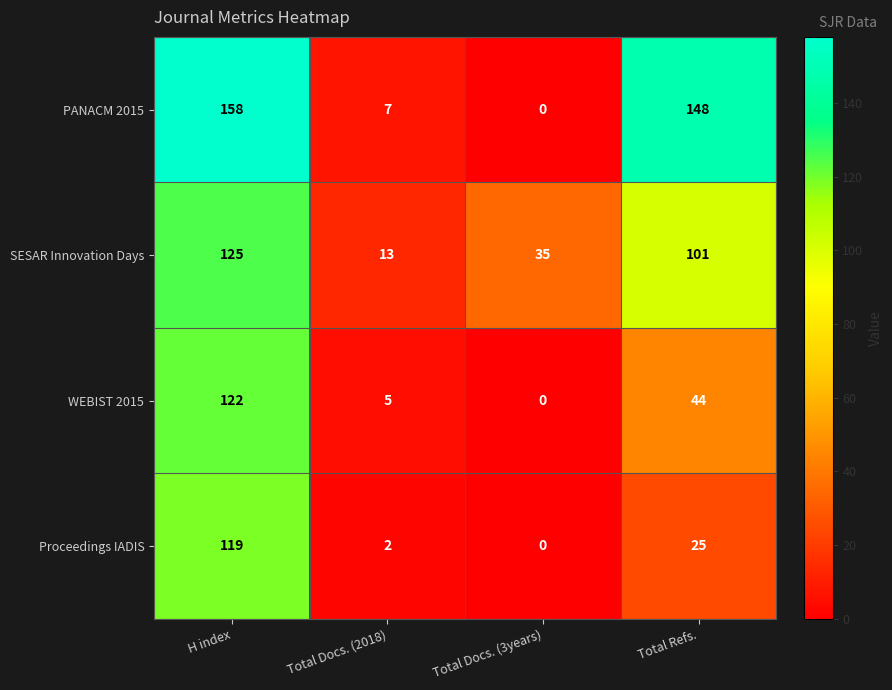

Is it true that SESAR Innovation Days equals 24 at Total Docs. (3years)?

False